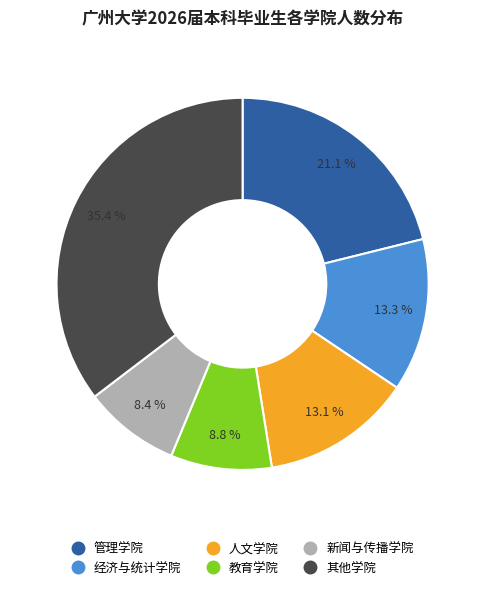

Does any single category account for the majority?

No